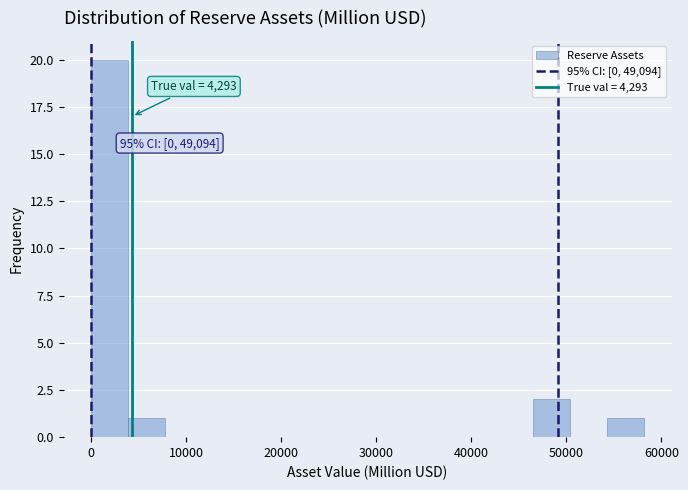

Read against the x-axis, roughly where is the centre of the tallest bar?

2000